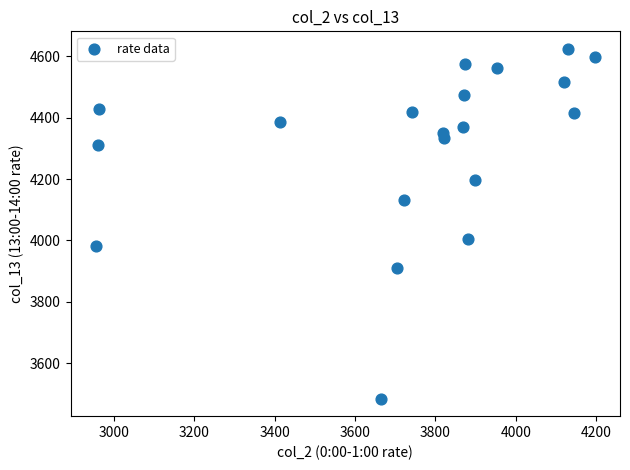

What Y value in the scatter plot is closest to 4054?

4004.0